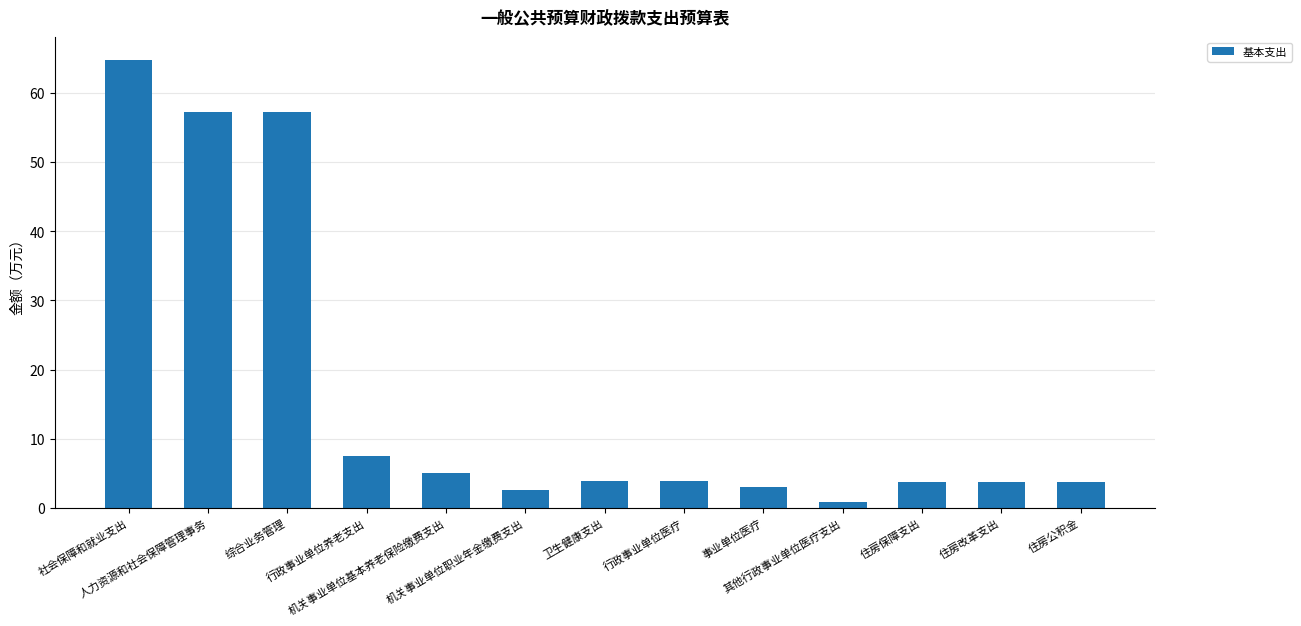

What is the difference between the maximum and minimum values?

64.0